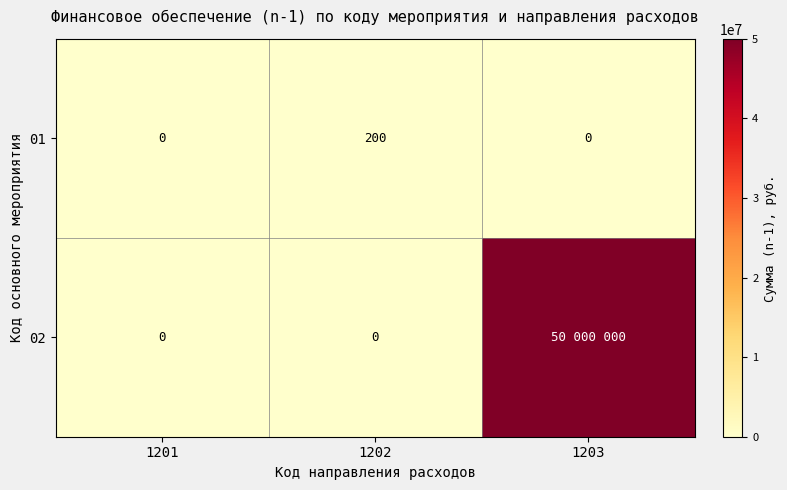

Rank the series at 1202 from lowest to highest value.

02, 01